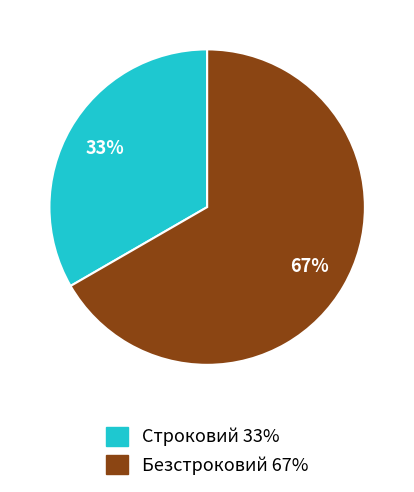

To the nearest percent, what is the average slice percentage?

50%